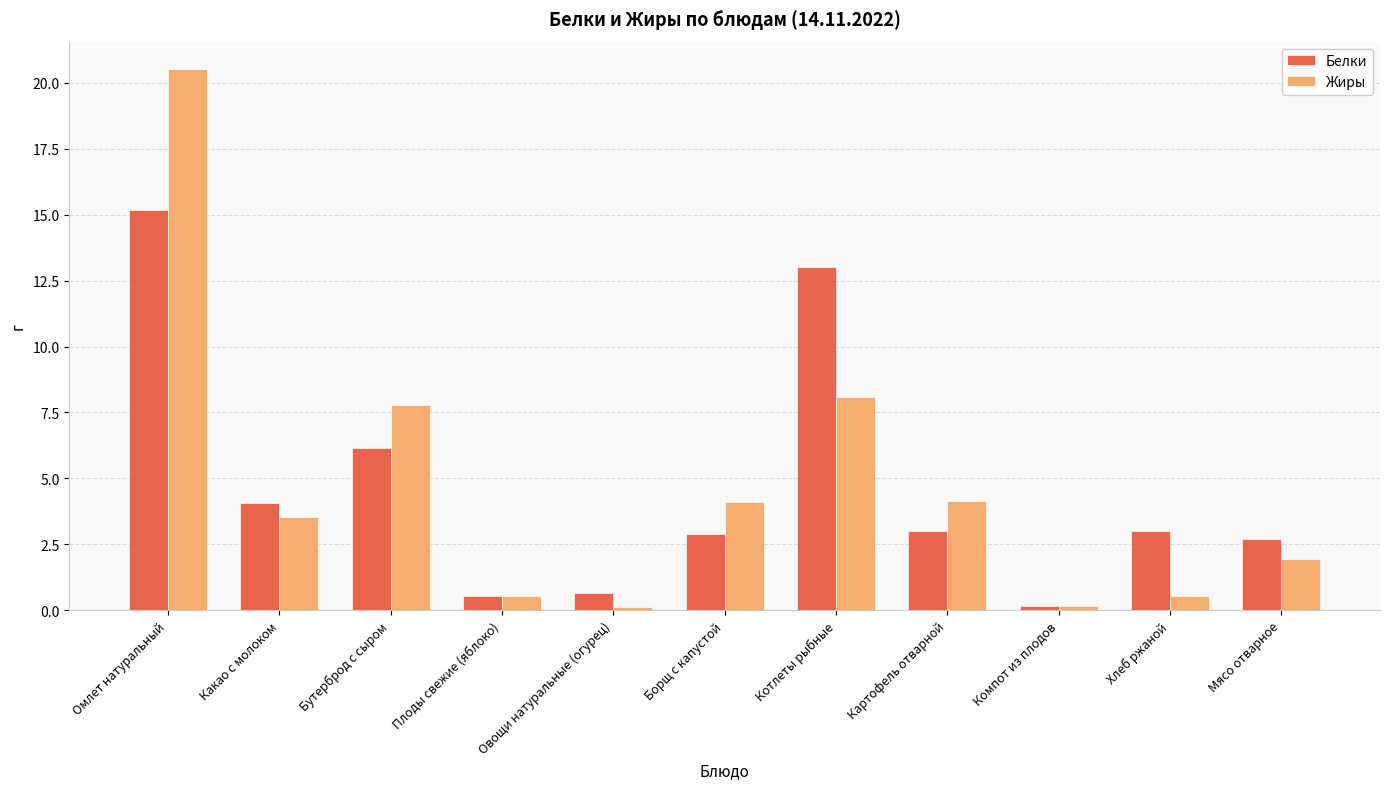

At how many categories does at least one series exceed 10?

2